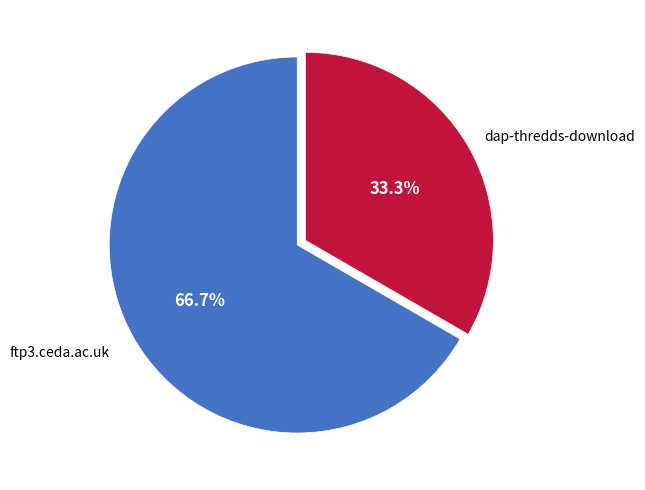

Which category has the smallest portion of the pie?

dap-thredds-download